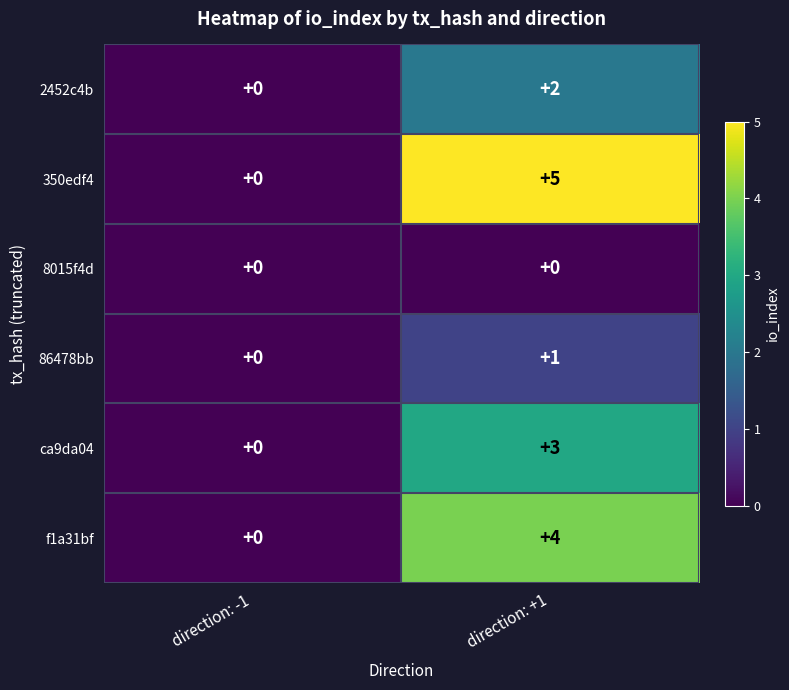

Reading left to right, list all the values displayed in this chart.

2452c4b: 0	2
350edf4: 0	5
8015f4d: 0	0
86478bb: 0	1
ca9da04: 0	3
f1a31bf: 0	4